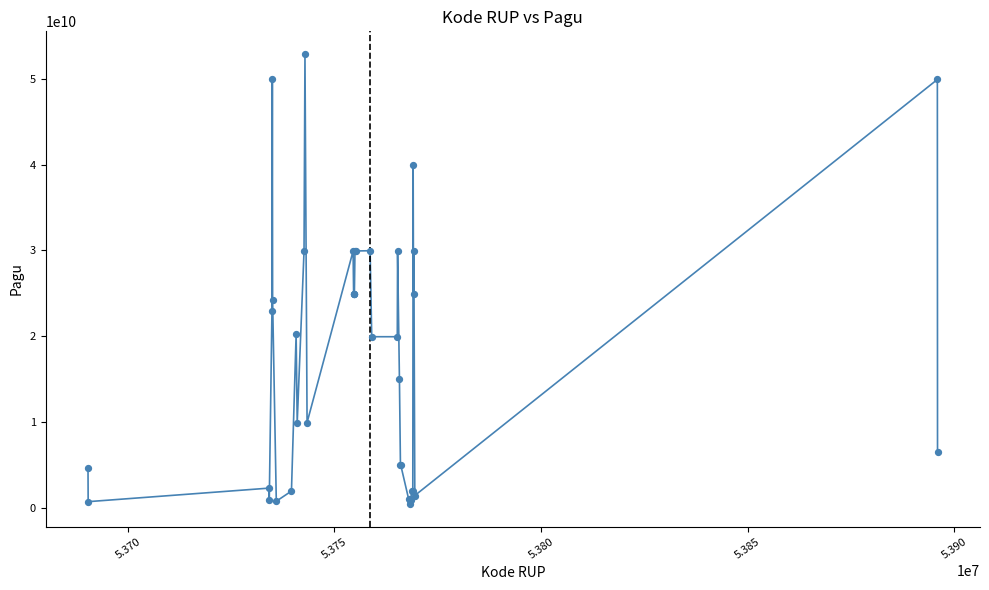

What is the greatest value displayed?

52925500000